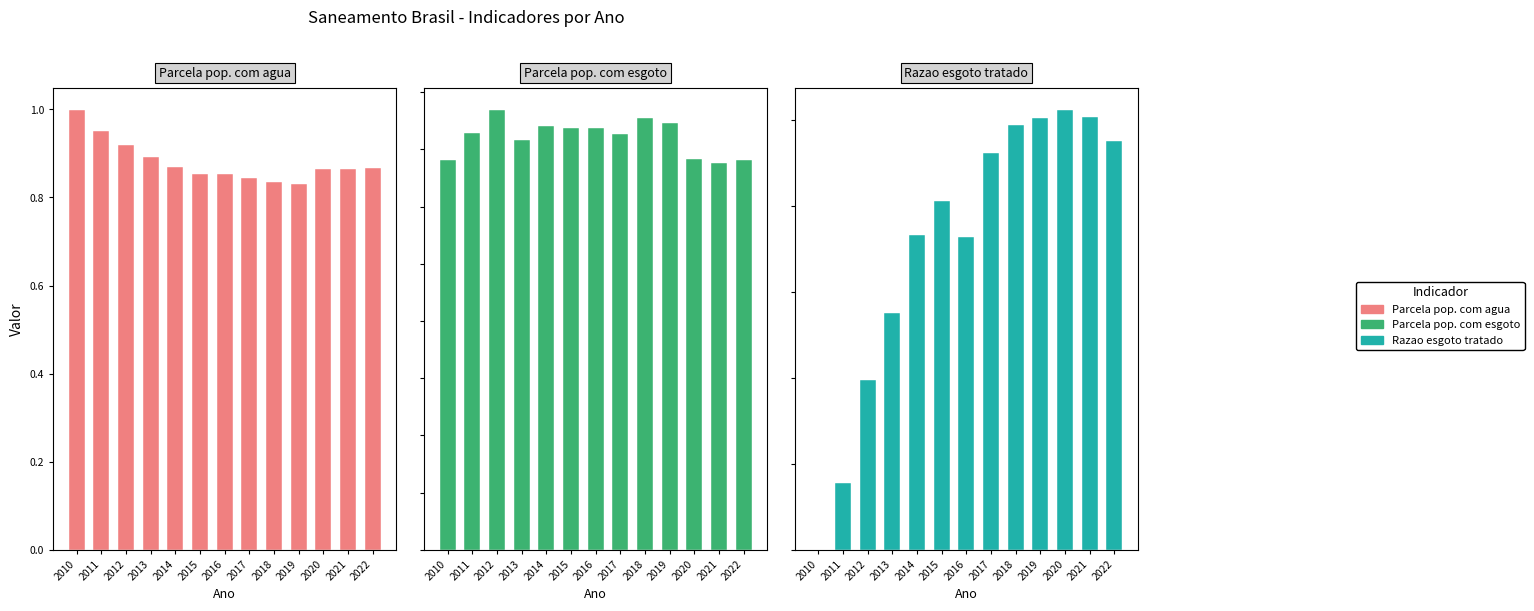

At which label does Razao esgoto tratado reach its peak?

2020